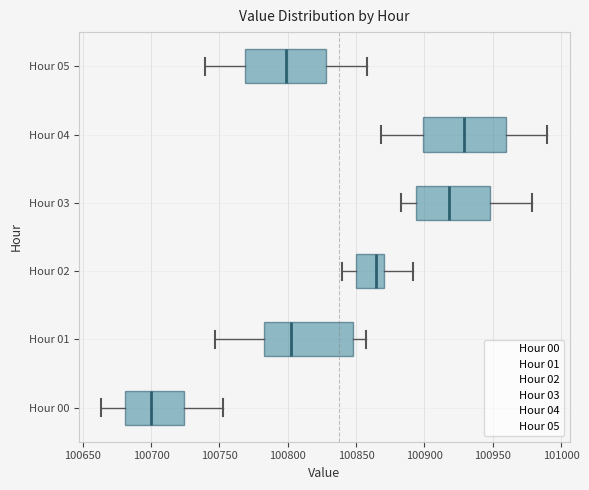

Reading bottom to top, transcribe this box plot: for each box, give where its median line is, the range the box spans, and where its two whiskers end, as read against the x-axis. The values are not printed on the chart, so give them approximately, as read against the axis.

Hour 00: median 100700, box 100680 to 100725, whiskers 100665 to 100755
Hour 01: median 100800, box 100785 to 100850, whiskers 100745 to 100855
Hour 02: median 100865, box 100850 to 100870, whiskers 100840 to 100890
Hour 03: median 100920, box 100895 to 100950, whiskers 100885 to 100980
Hour 04: median 100930, box 100900 to 100960, whiskers 100870 to 100990
Hour 05: median 100800, box 100770 to 100830, whiskers 100740 to 100860